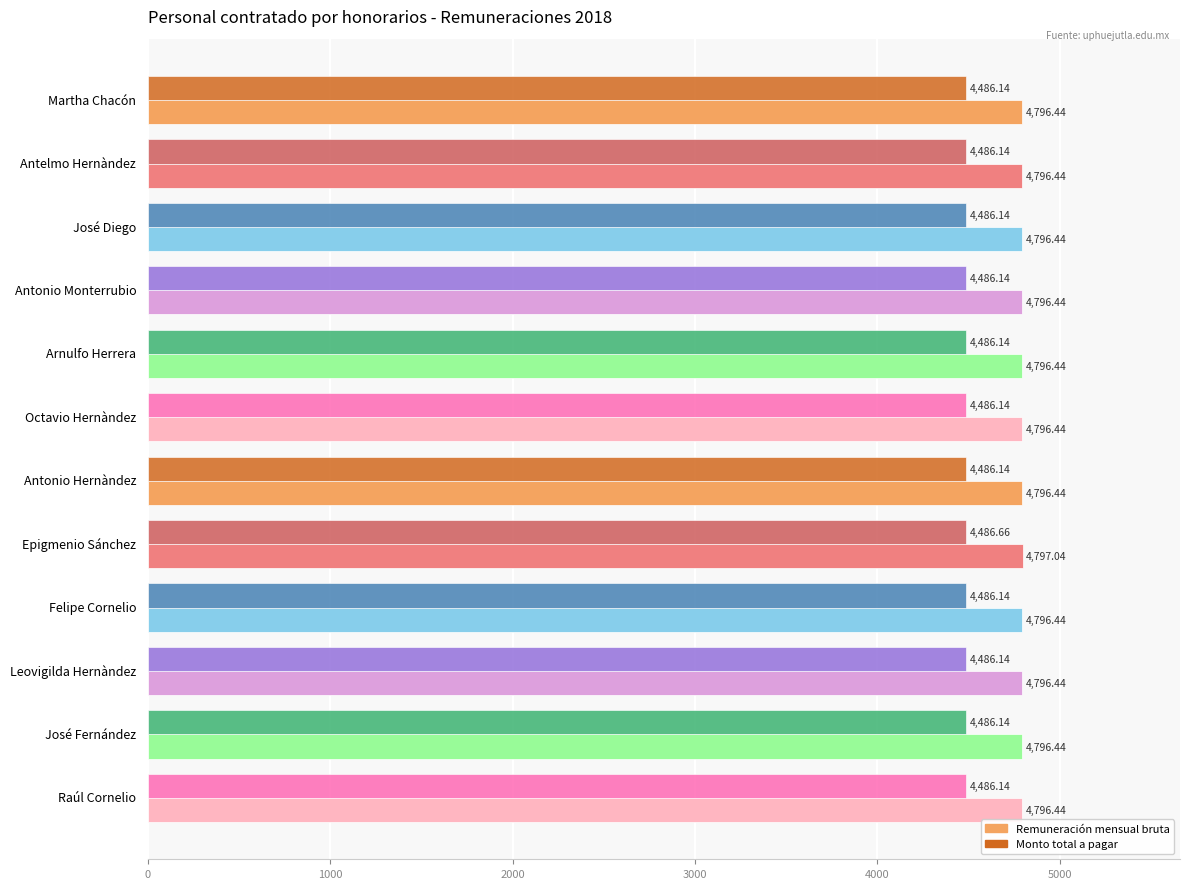

At which category is the sum across all series the highest?

Epigmenio Sánchez